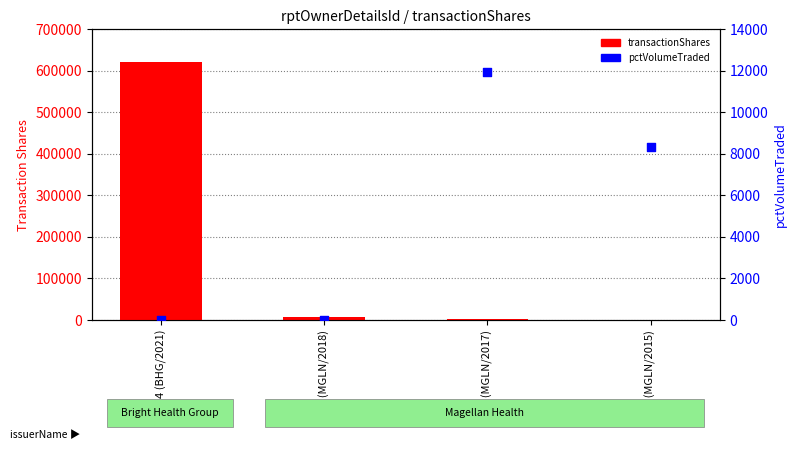

What is the total value across all series at 4 (BHG/2021)?

620928